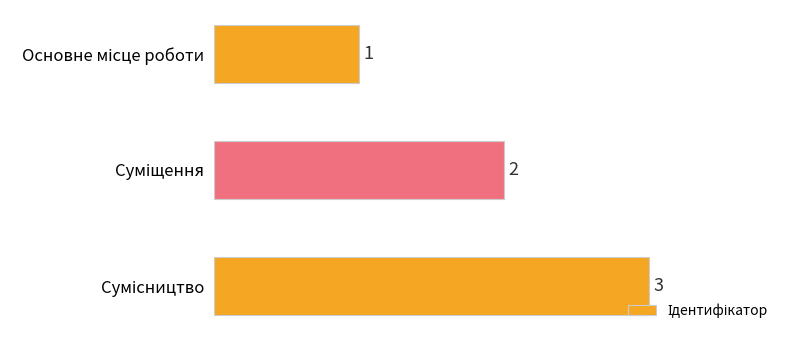

Count the values in the range 1 to 3.

3